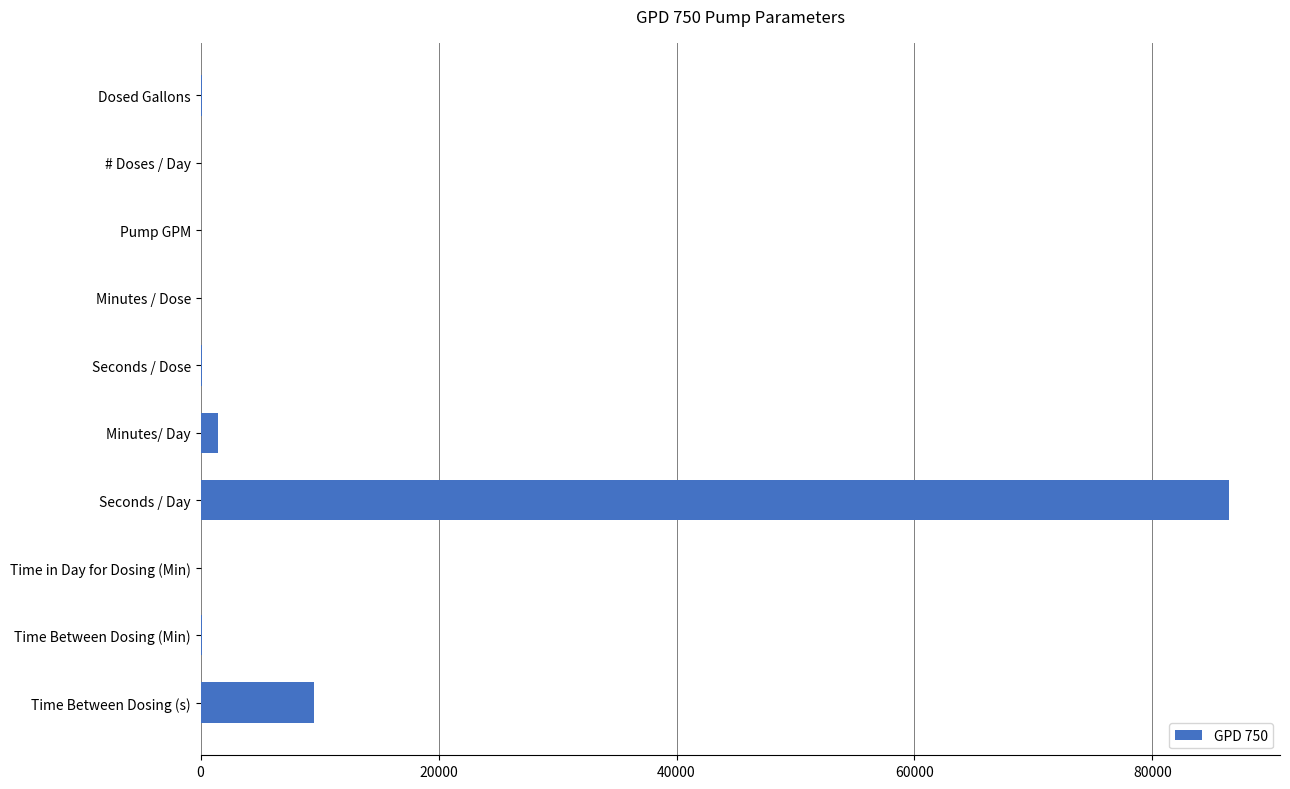

Does the chart contain stacked bars?

No